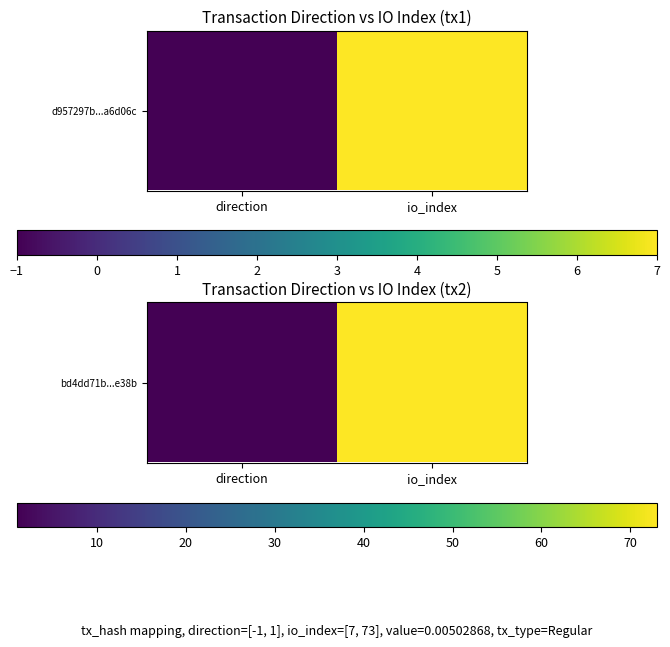

Count the number of data series in this chart.

1